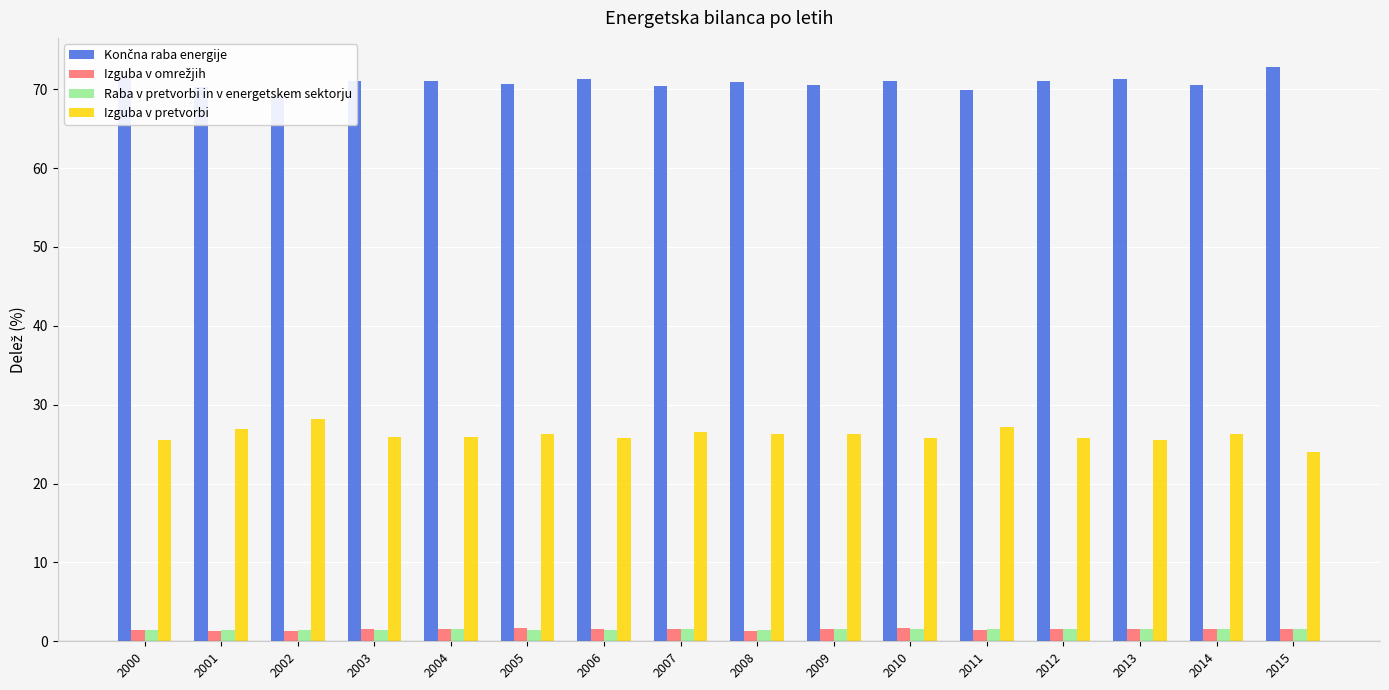

At which label does Končna raba energije first exceed 71?

2000